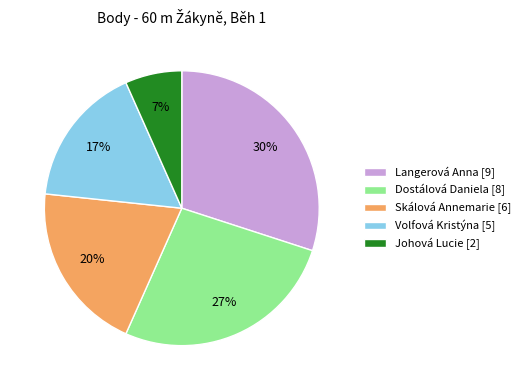

Which slice is the largest?

Langerová Anna